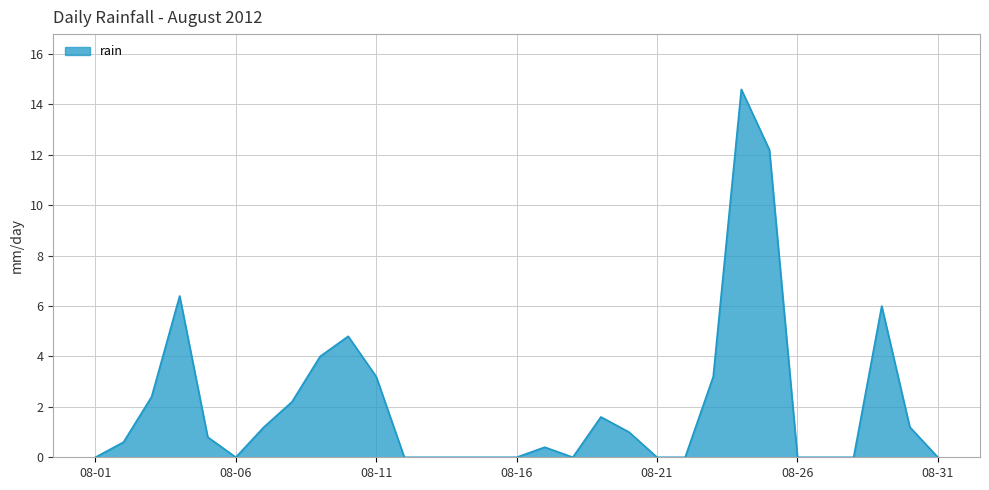

What is the maximum value shown in the chart?

14.6